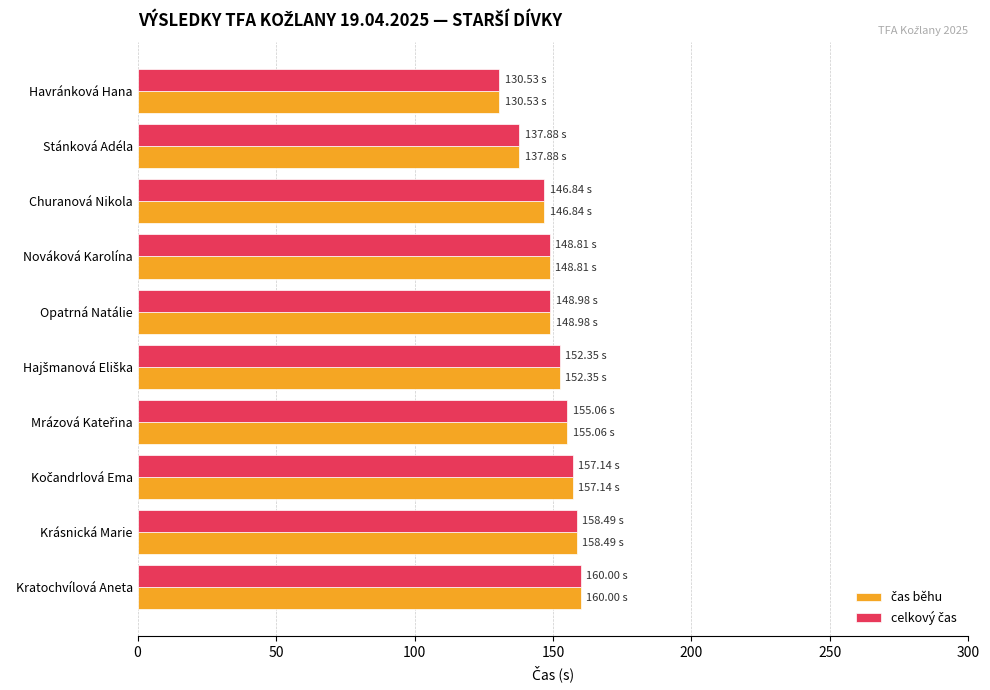

Which category has the lowest value across all series?

Havránková Hana